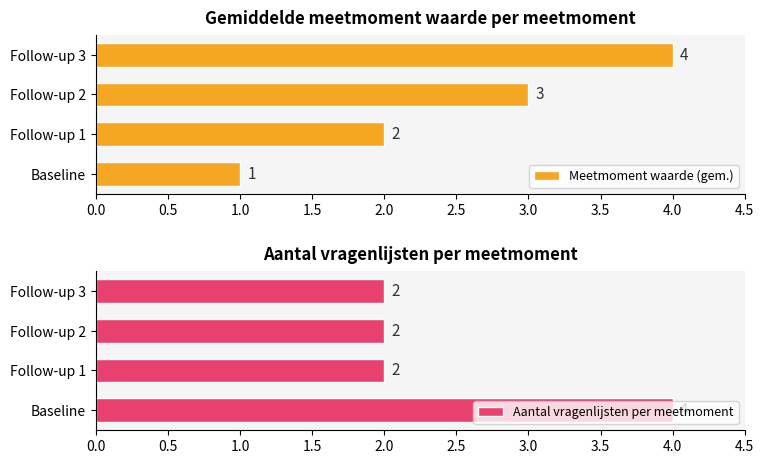

The value of Aantal vragenlijsten per meetmoment at Follow-up 3 is 2. True or false?

True